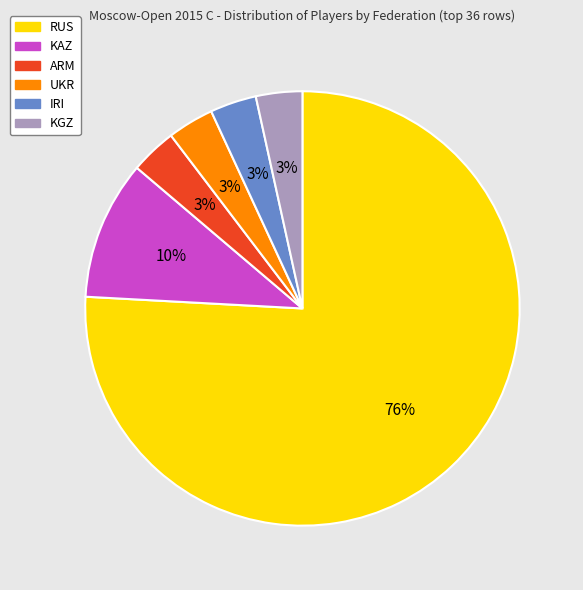

What is the largest slice in the pie chart?

RUS